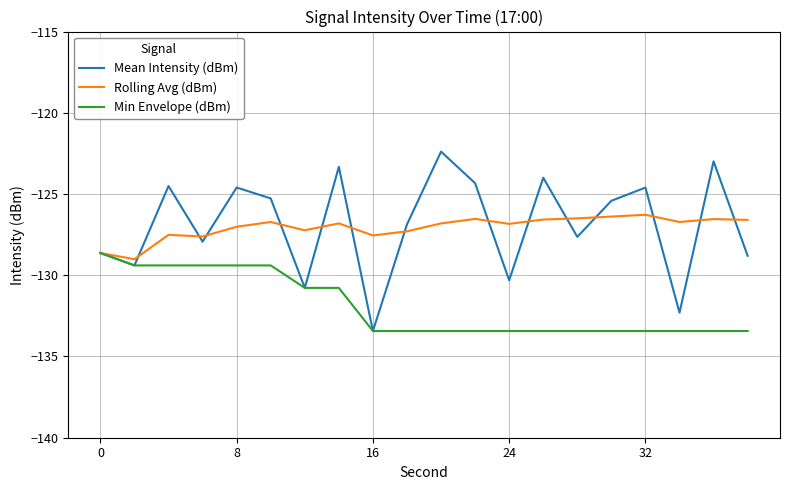

List the series in order of their peak value, lowest first.

Min Envelope (dBm), Rolling Avg (dBm), Mean Intensity (dBm)